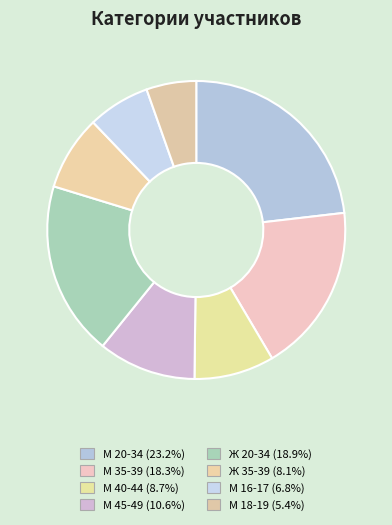

Is it true that Ж 20-34 is 19% of the pie?

True